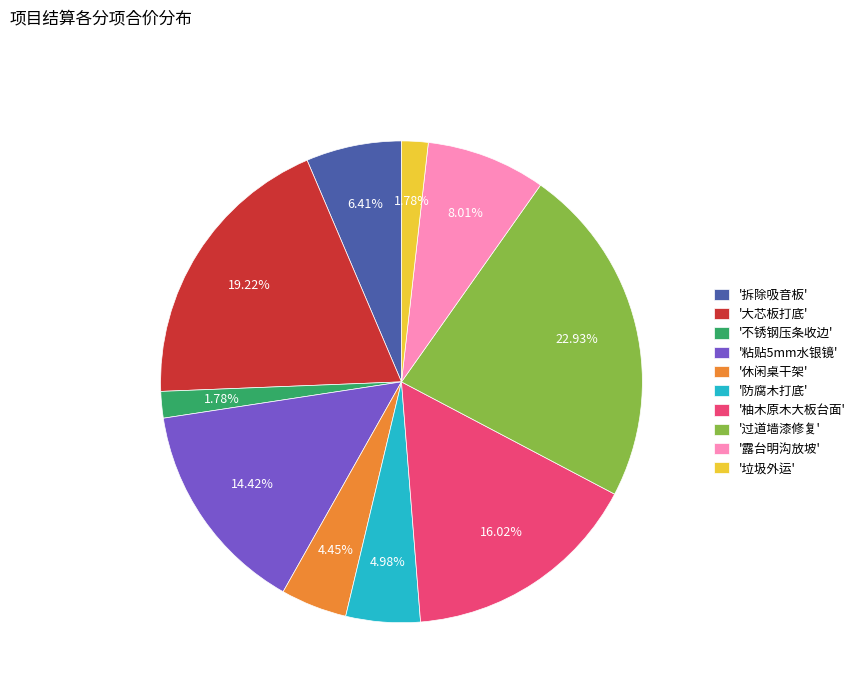

Count the number of slices in the pie.

10